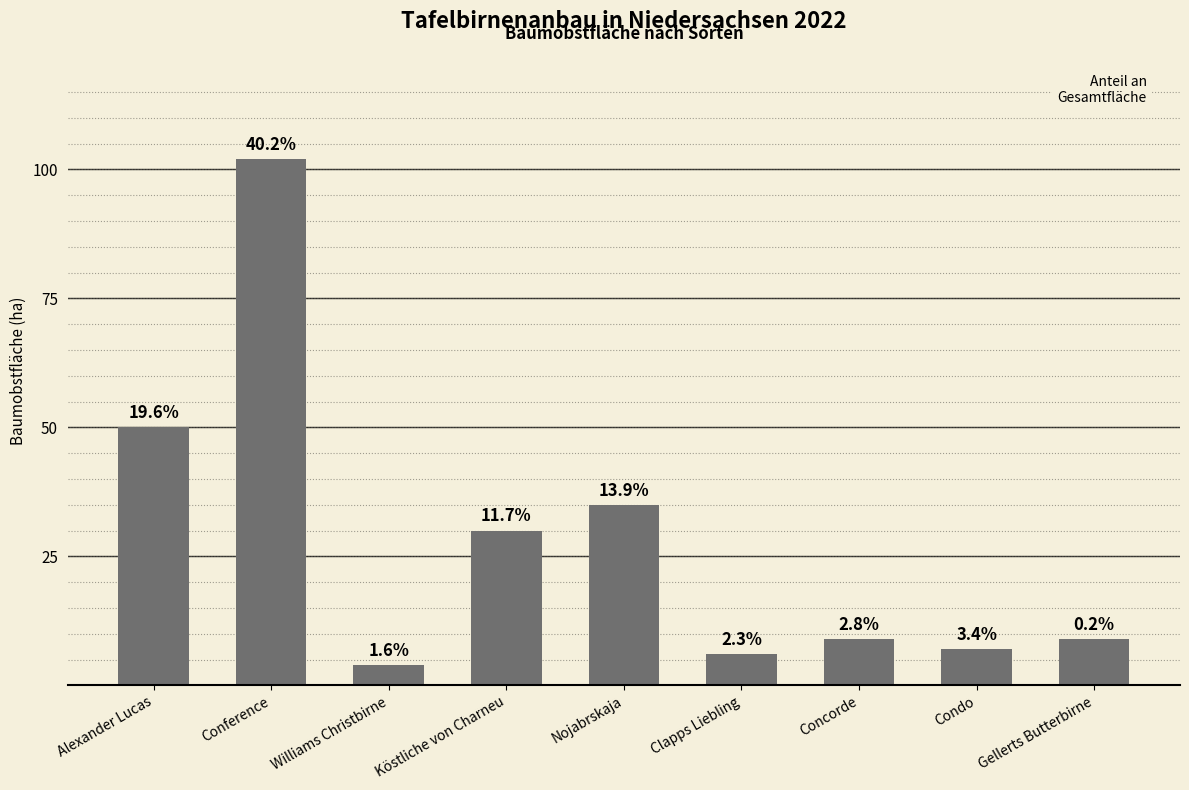

How many bars are there in total?

9